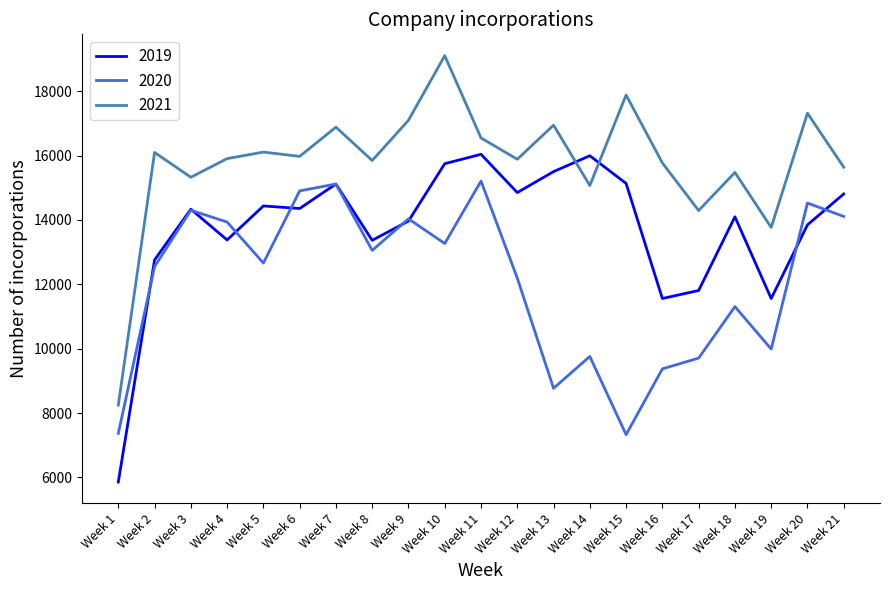

At which category does 2020 reach its first local valley?

Week 5